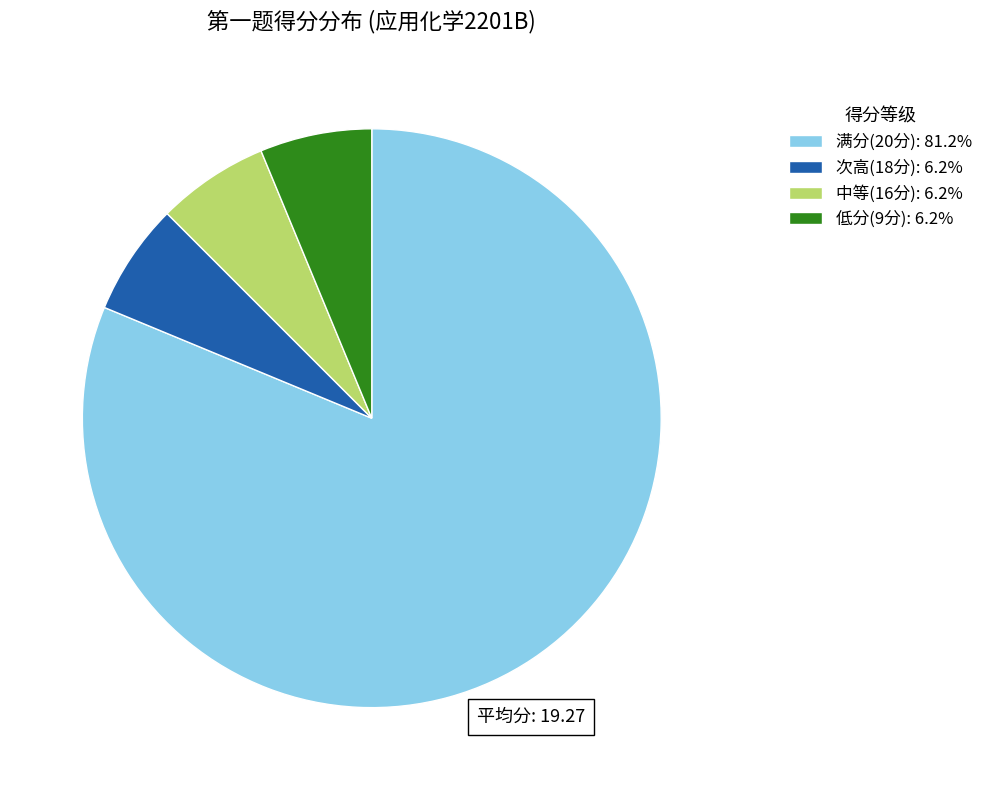

Do 中等(16分): 6.2% and 满分(20分): 81.2% together represent more than half of the pie?

Yes